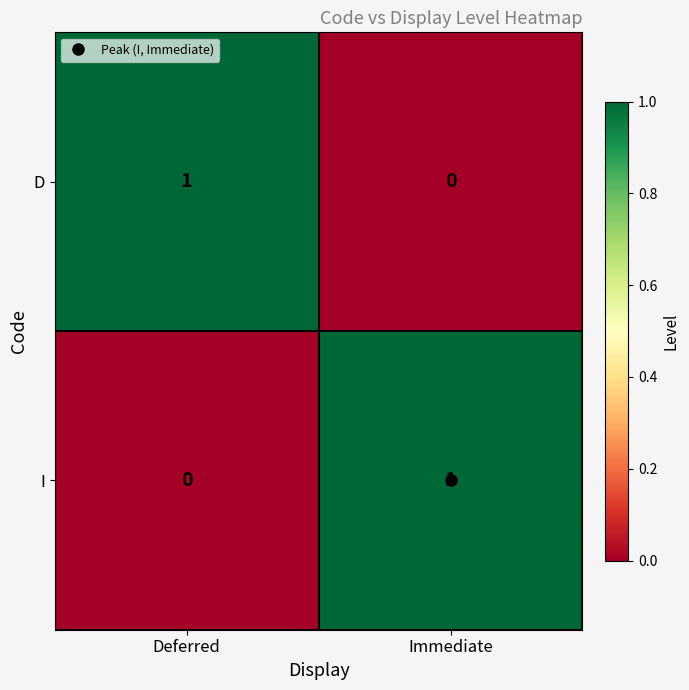

True or false: I has a value of 2 at Immediate.

False